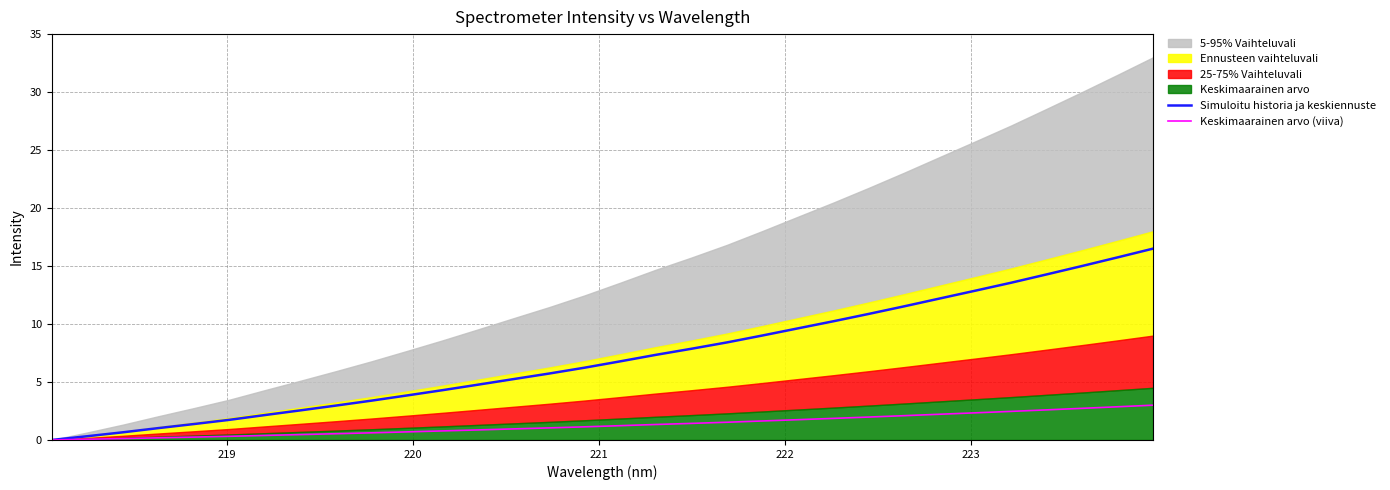

Reading left to right, extract all data points from this chart.

Simuloitu historia ja keskiennuste: 0.0	0.3	0.7	1.0	1.4	1.7	2.2	2.6	3.0	3.4	3.8	4.3	4.8	5.3	5.7	6.2	6.8	7.3	7.9	8.4	9.0	9.6	10.2	10.9	11.5	12.2	12.9	13.6	14.3	15.0	15.7	16.5
Keskimaarainen arvo (viiva): 0.0	0.1	0.1	0.2	0.2	0.3	0.4	0.5	0.5	0.6	0.7	0.8	0.9	1.0	1.0	1.1	1.2	1.3	1.4	1.5	1.6	1.8	1.9	2.0	2.1	2.2	2.3	2.5	2.6	2.7	2.9	3.0